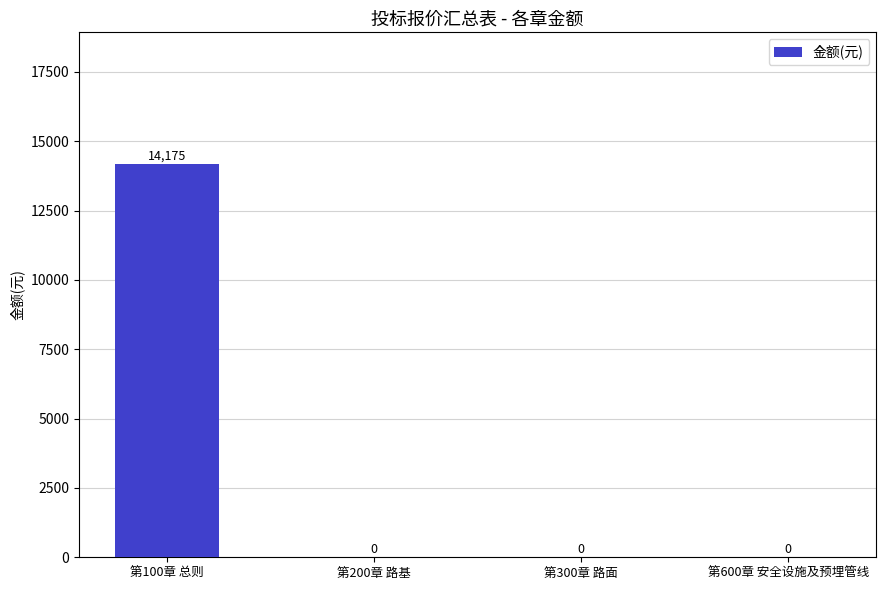

Reading right to left, transcribe all the data shown in this chart.

0	0	0	14175